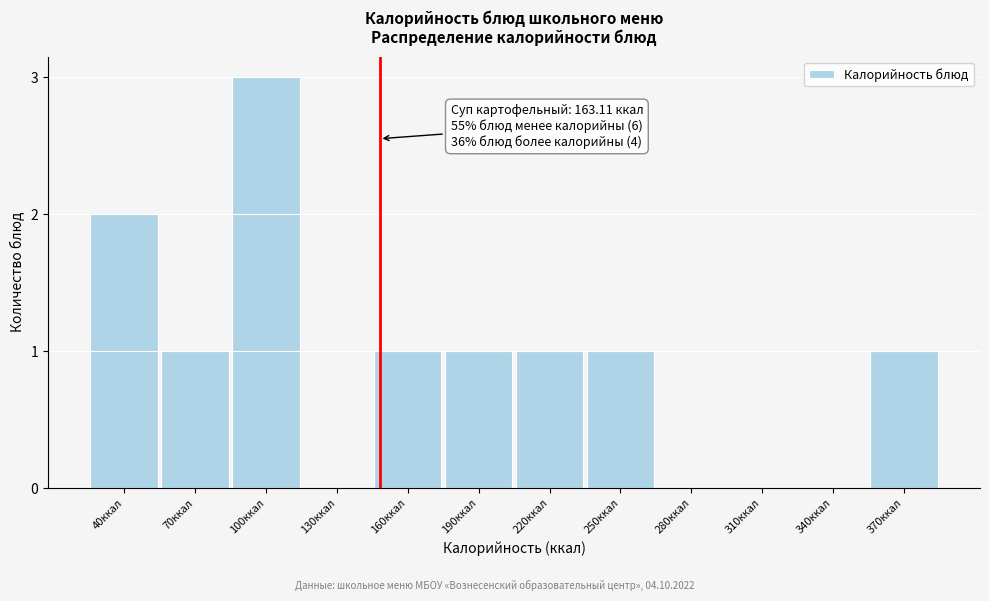

Reading left to right, list all the values displayed in this chart.

40ккал=2	70ккал=1	100ккал=3	130ккал=0	160ккал=1	190ккал=1	220ккал=1	250ккал=1	280ккал=0	310ккал=0	340ккал=0	370ккал=1